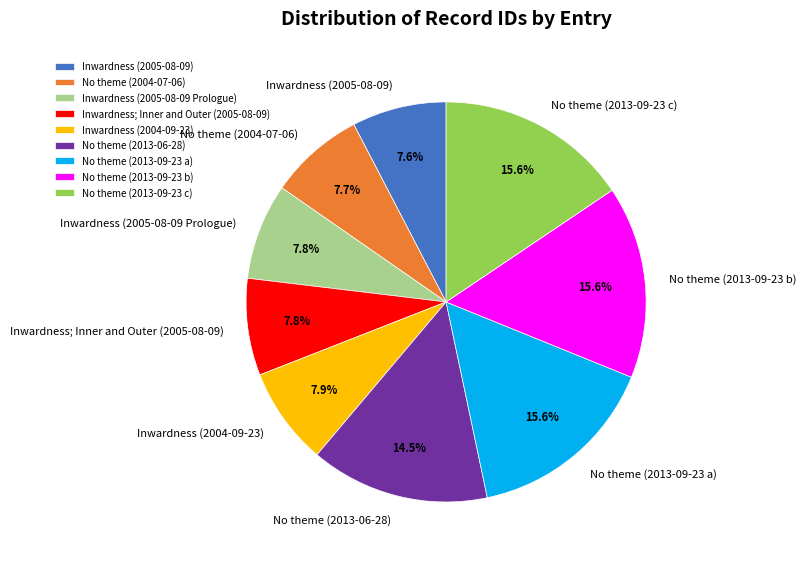

Count the number of slices in the pie.

9